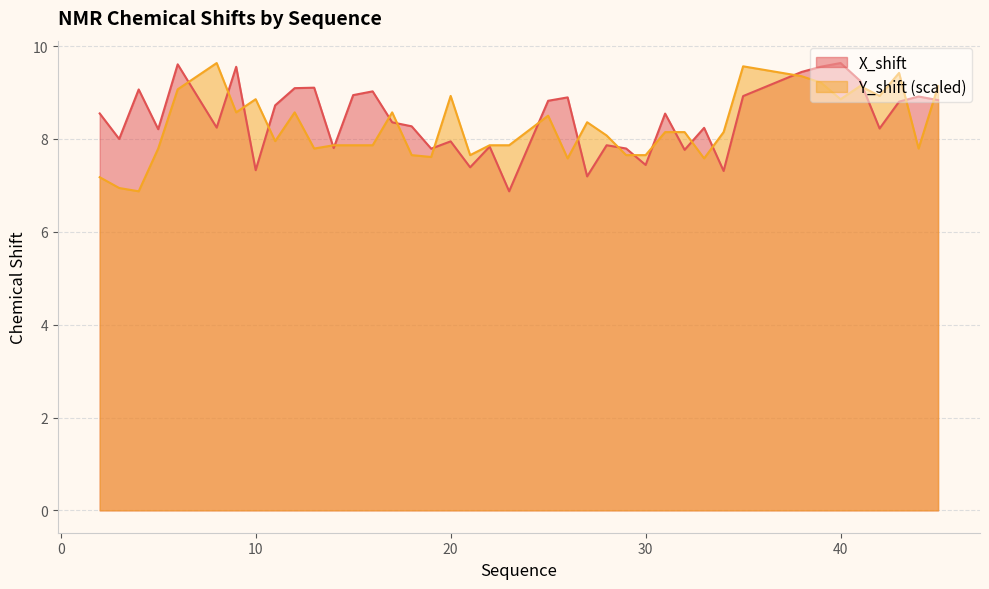

What is the value of the X_shift point at the 23rd from the left?

8.9